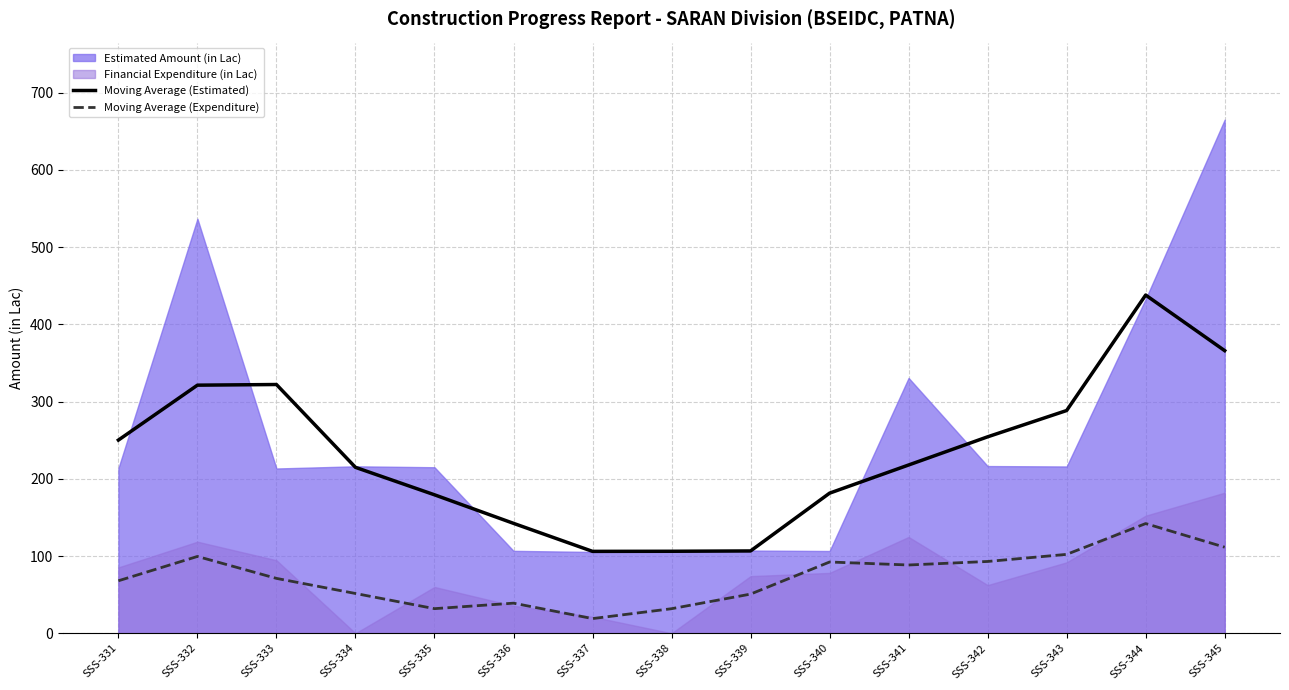

The Moving Average (Expenditure) series shows 27.1 at SSS-337. True or false?

False